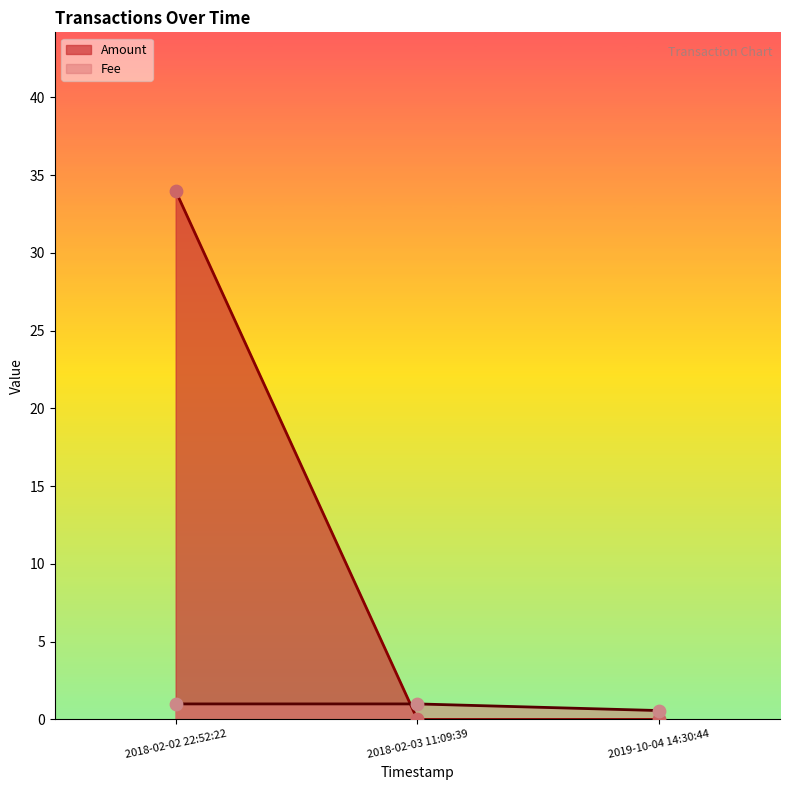

At which category is the sum across all series the highest?

2018-02-02 22:52:22